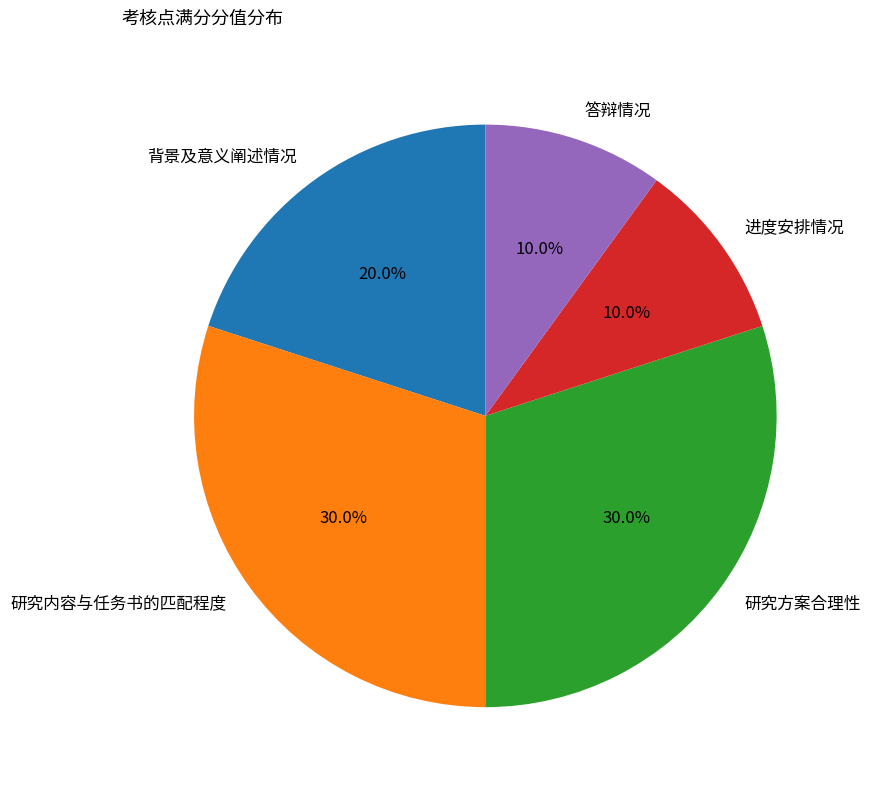

Is there any slice that represents more than half of the pie?

No